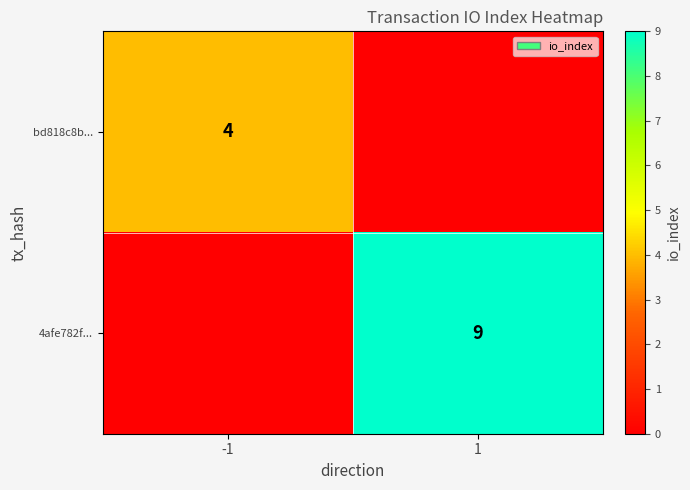

Is it true that 4afe782f... equals 5 at 1?

False